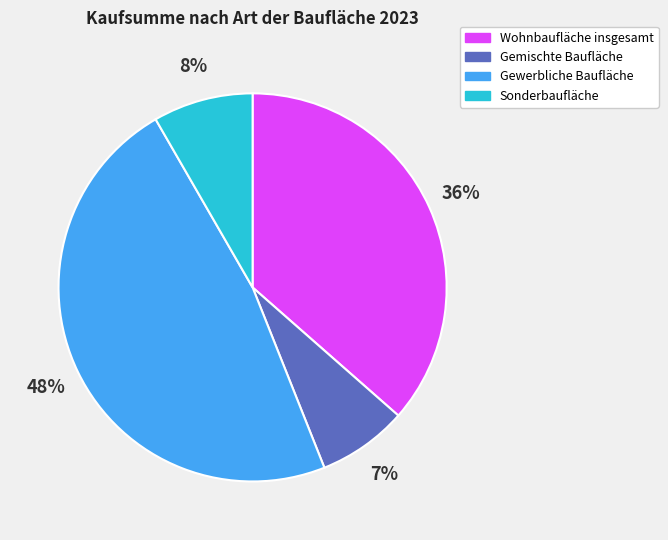

How many segments does this pie chart have?

4